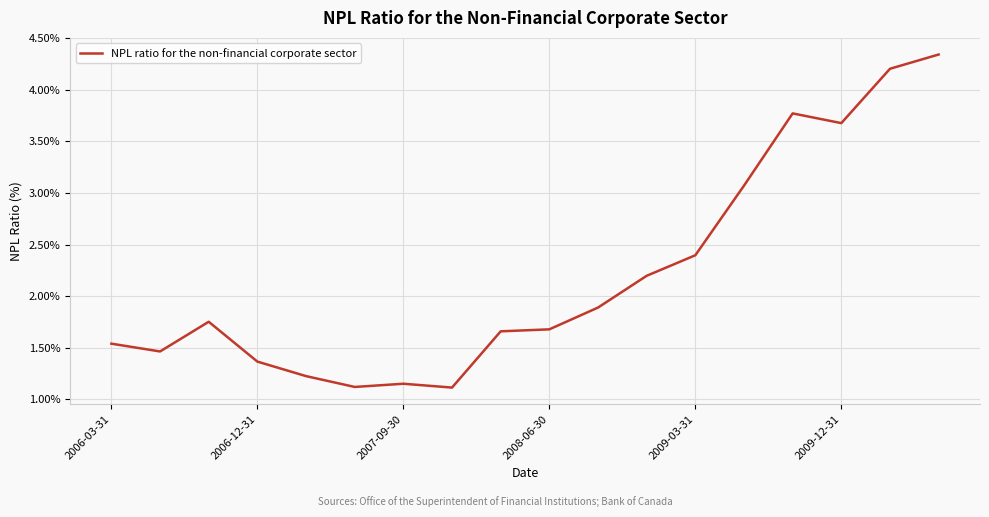

What is the difference between the maximum and minimum values?

3.2